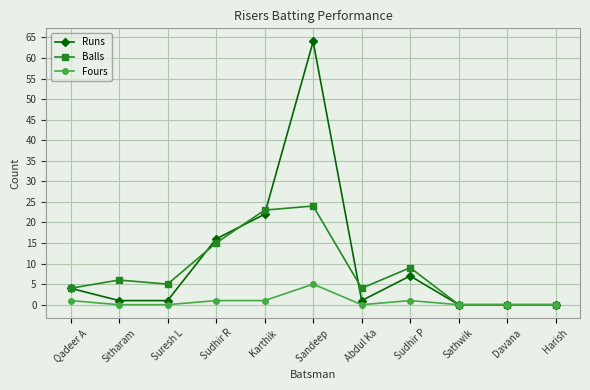

List the series in order of their overall mean, highest first.

Runs, Balls, Fours